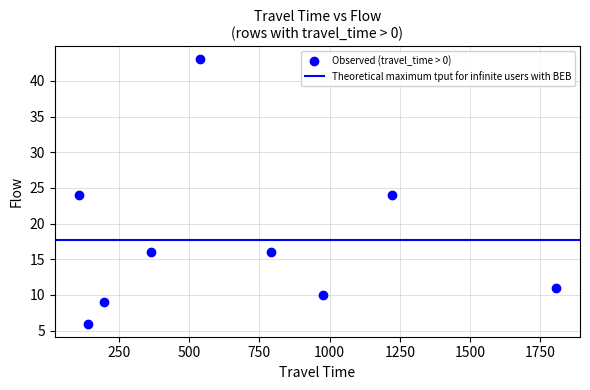

What is the range of Y values (max minus min)?

37